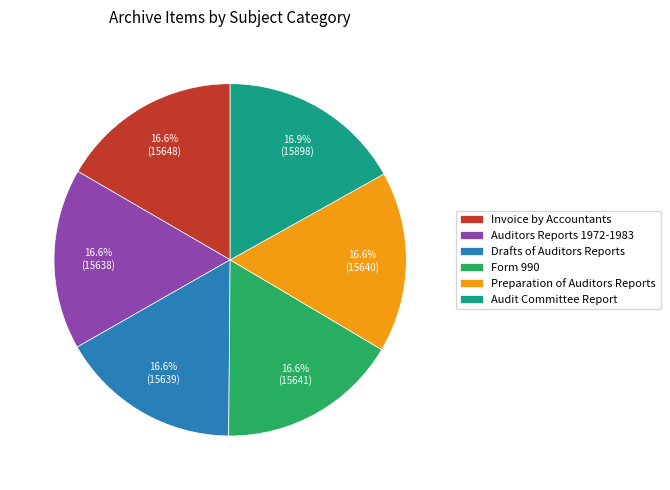

To the nearest percent, what percentage of the pie is Form 990?

17%